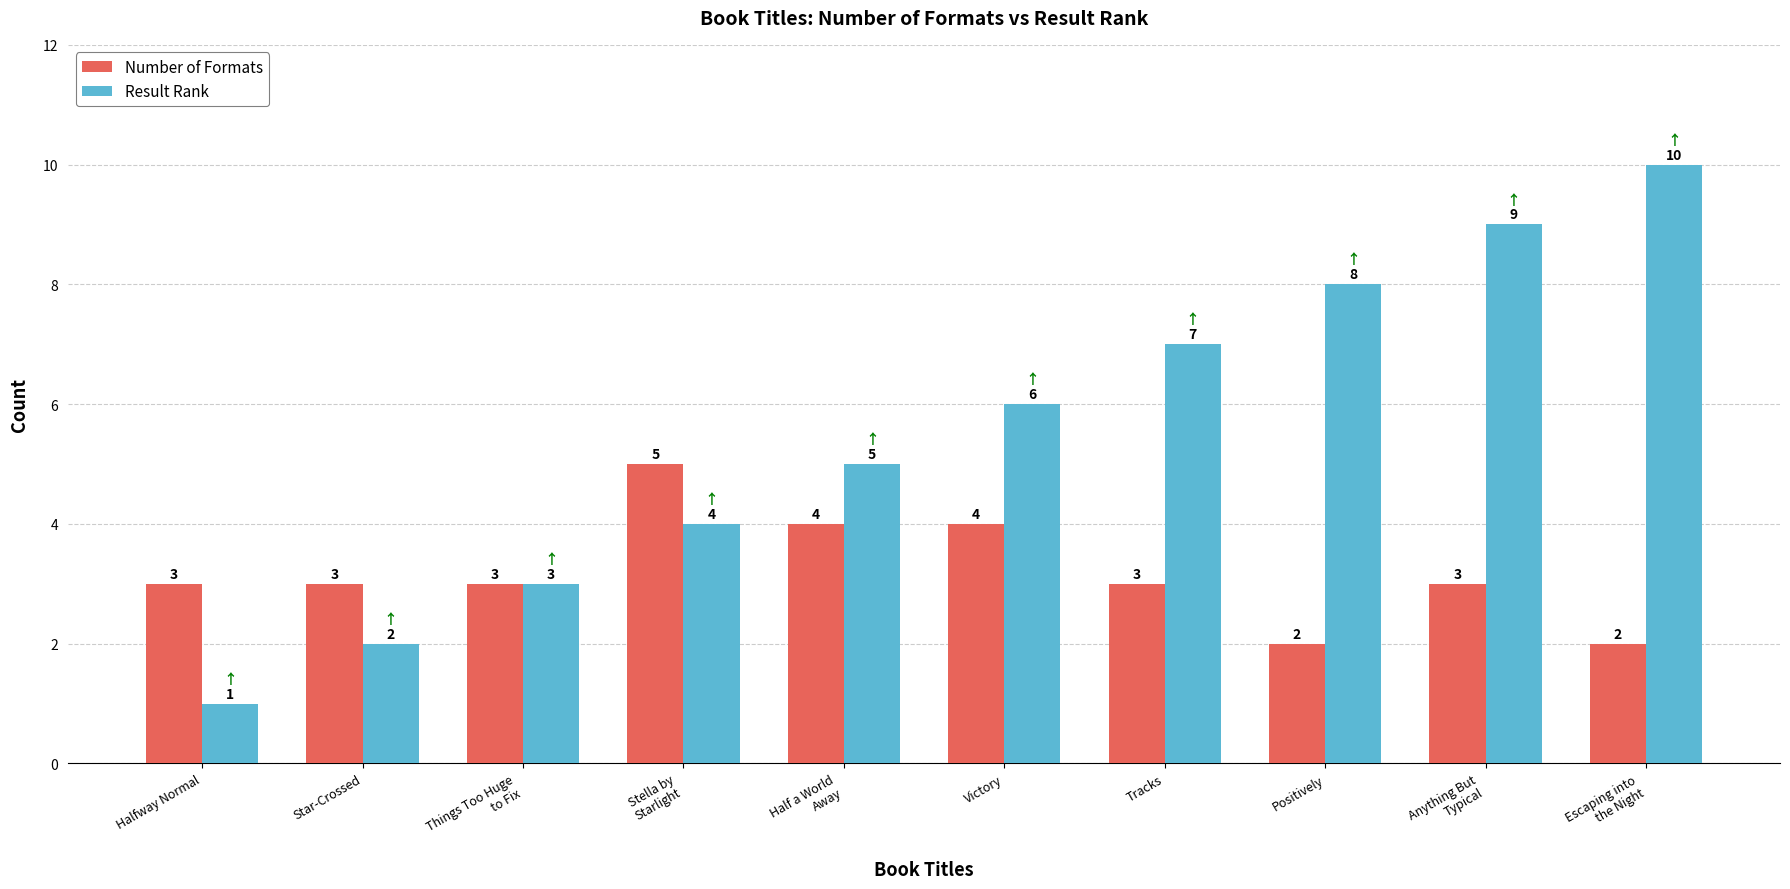

What is the difference between the highest and lowest values at Positively?

6